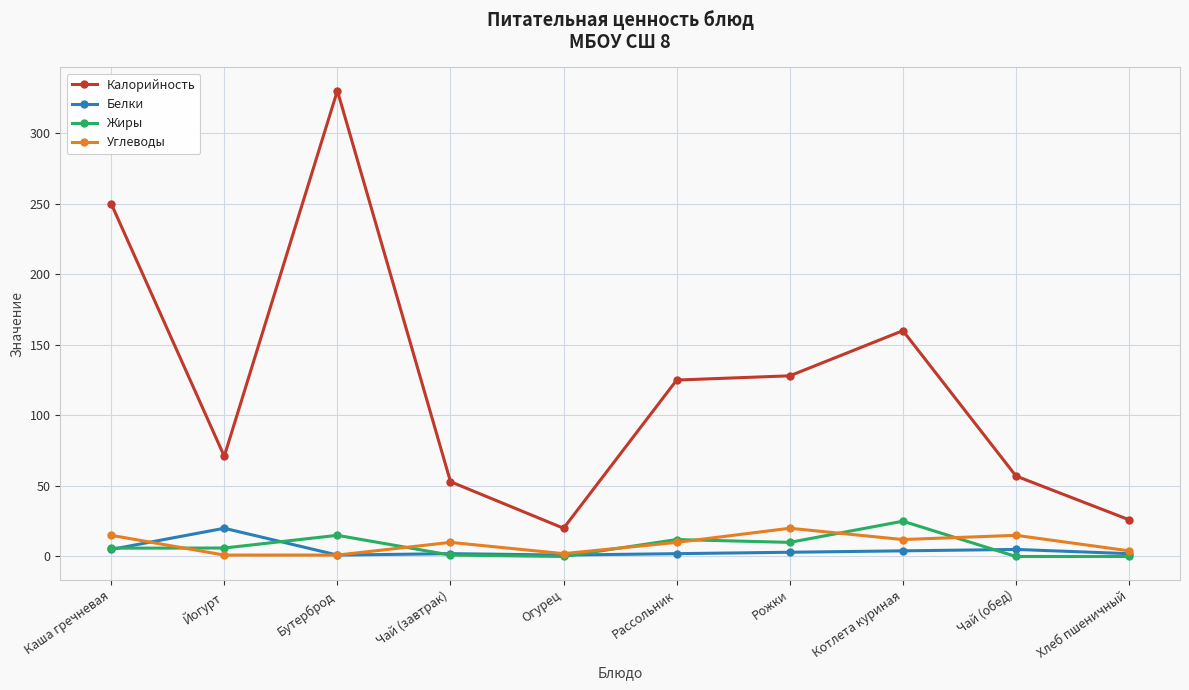

At which category is the sum across all series the highest?

Бутерброд